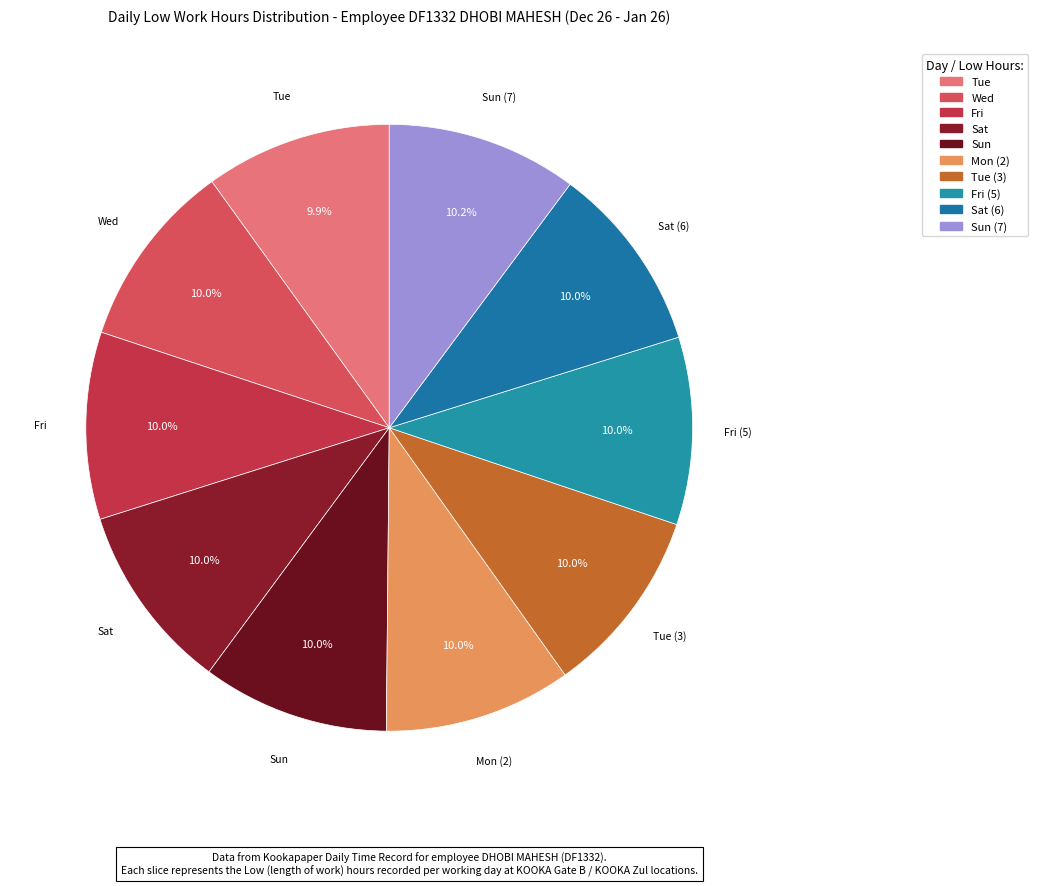

Rank the categories by value from highest to lowest.

Sun (7), Sat (6), Sat, Mon (2), Fri (5), Tue (3), Fri, Sun, Wed, Tue